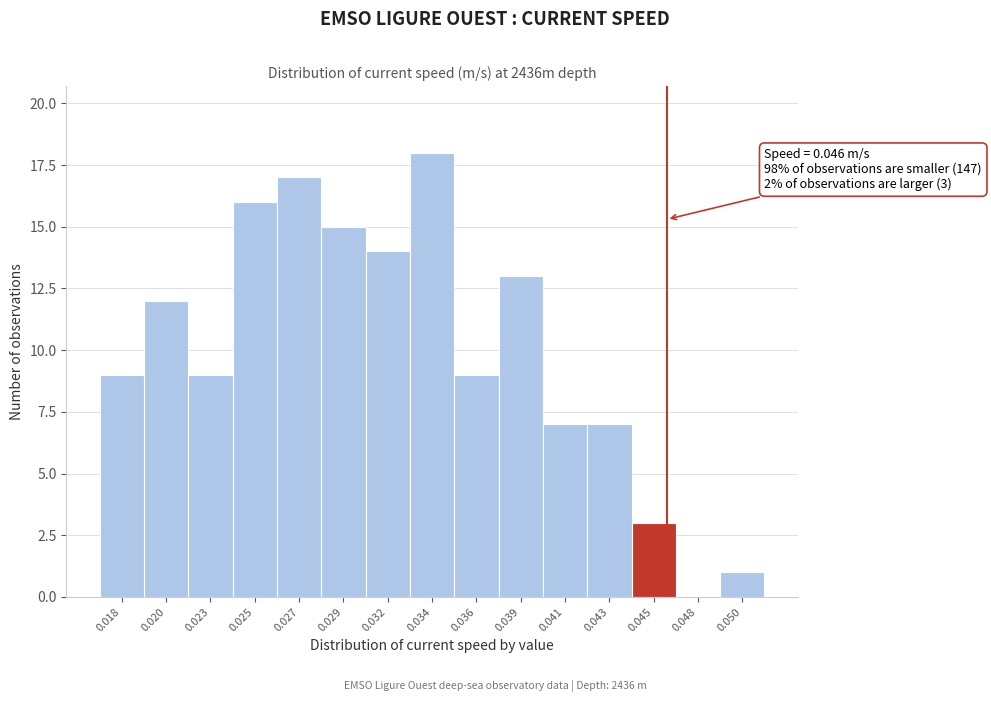

Reading left to right, what are all the values shown in this chart?

0.018=9	0.020=12	0.023=9	0.025=16	0.027=17	0.029=15	0.032=14	0.034=18	0.036=9	0.039=13	0.041=7	0.043=7	0.045=3	0.048=0	0.050=1